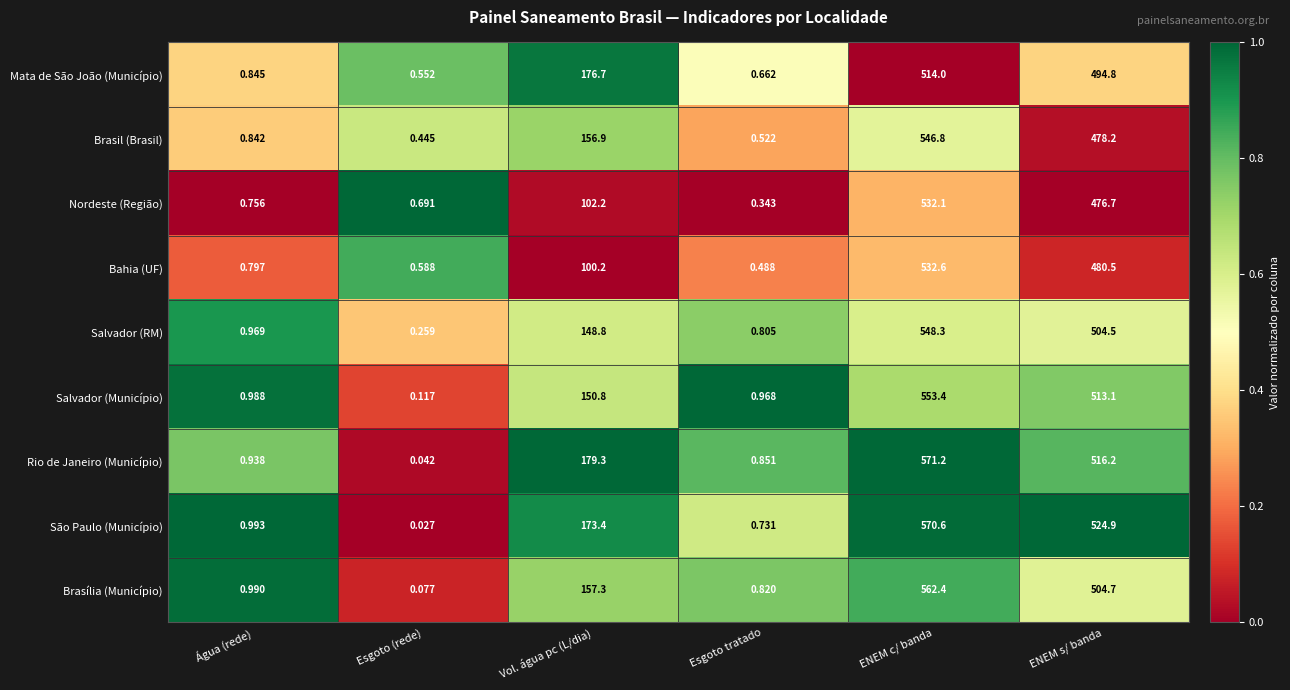

Is the value of Nordeste (Região) at Esgoto tratado greater than the value of Brasília (Município) at ENEM c/ banda?

No